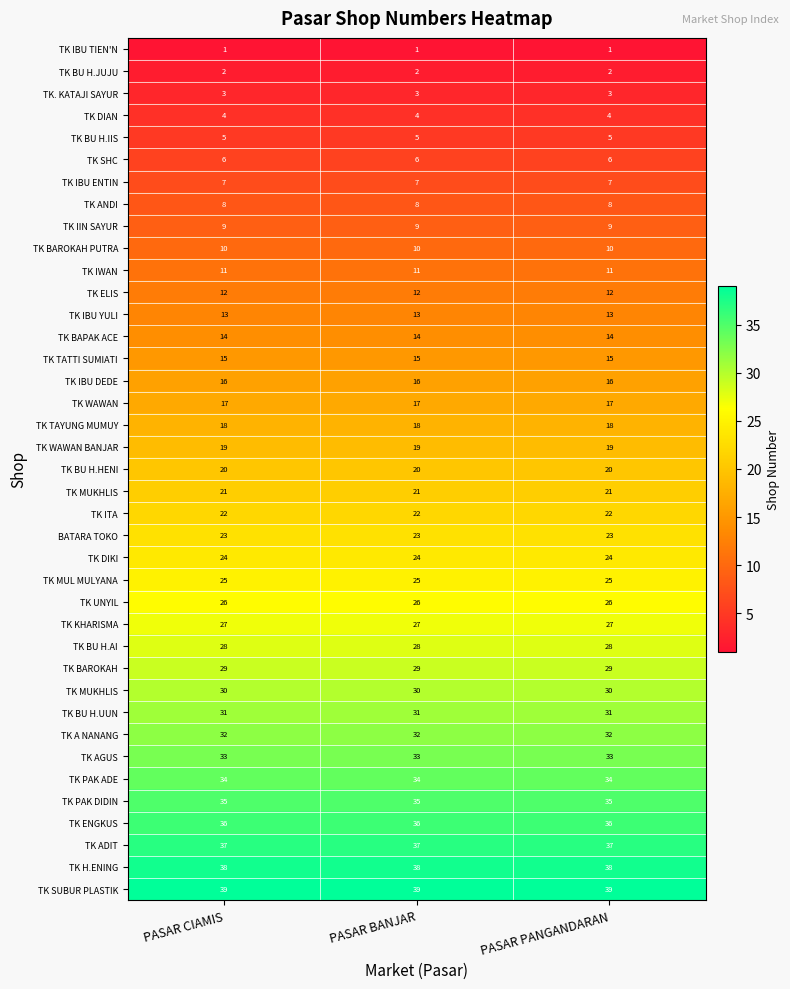

What is the minimum value shown in the chart?

1